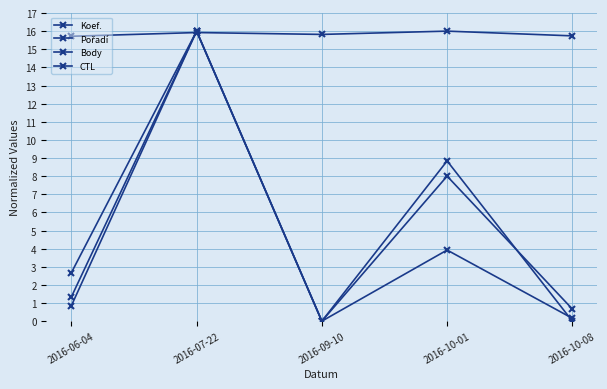

Reading left to right, extract all data points from this chart.

Koef.: 1.3	16.0	0.0	8.0	0.7
Pořadí: 2.7	16.0	0.0	3.9	0.2
Body: 0.8	16.0	0.0	8.8	0.0
CTL: 15.7	15.9	15.8	16.0	15.7